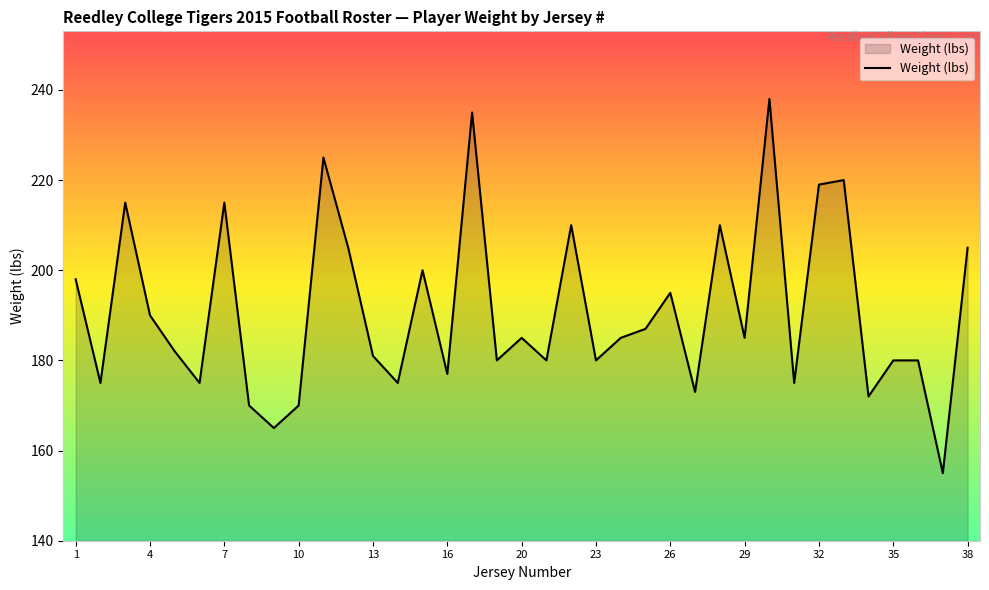

What is the minimum value shown in the chart?

155